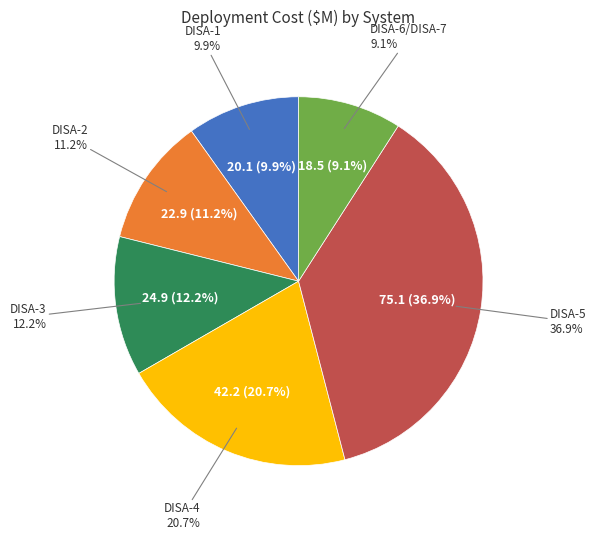

Does any single category account for the majority?

No